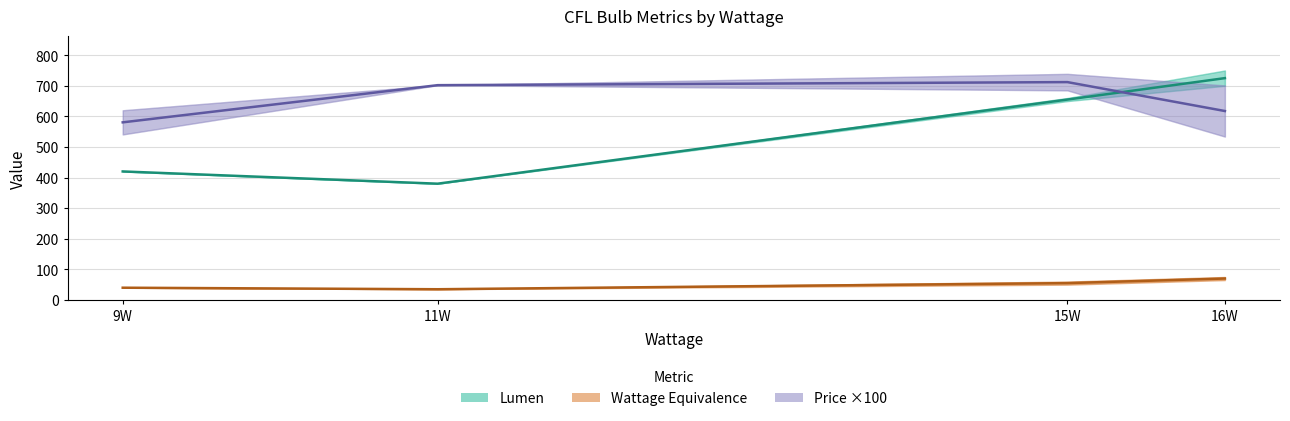

Where is the first local maximum for Price ×100?

15W